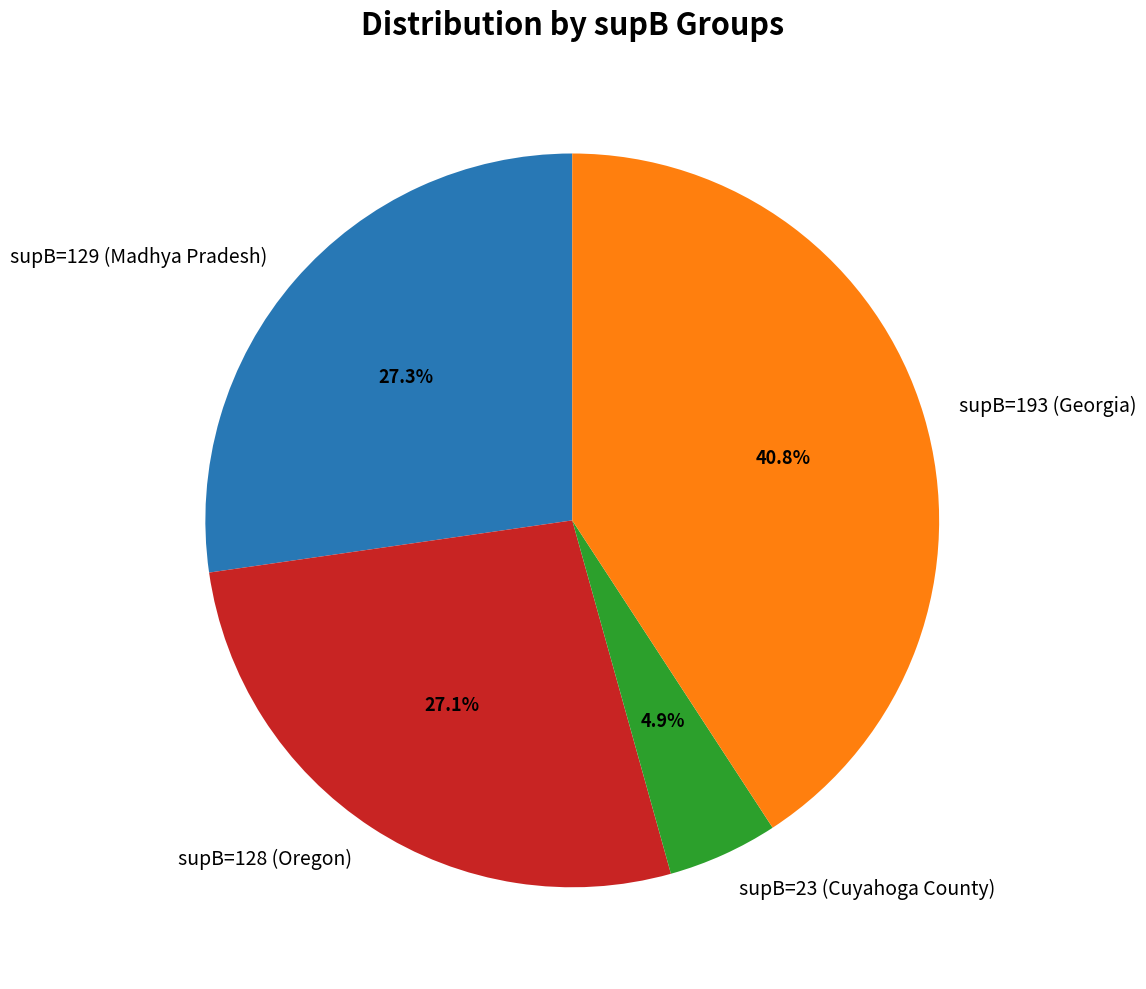

Count the number of slices in the pie.

4